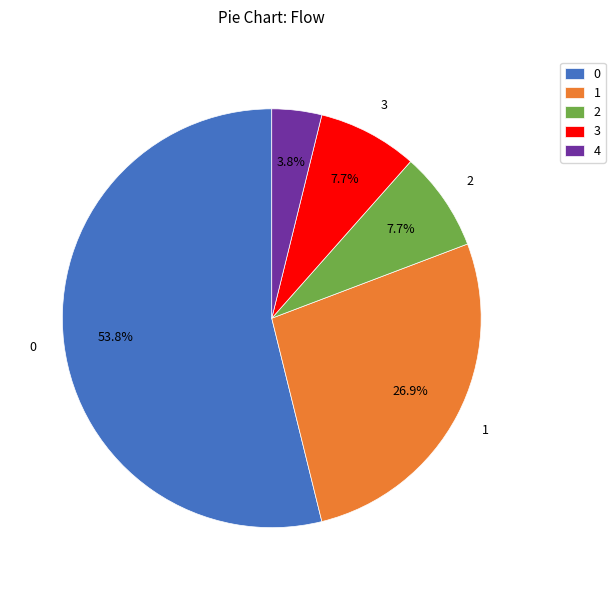

What is the smallest slice in the pie chart?

4